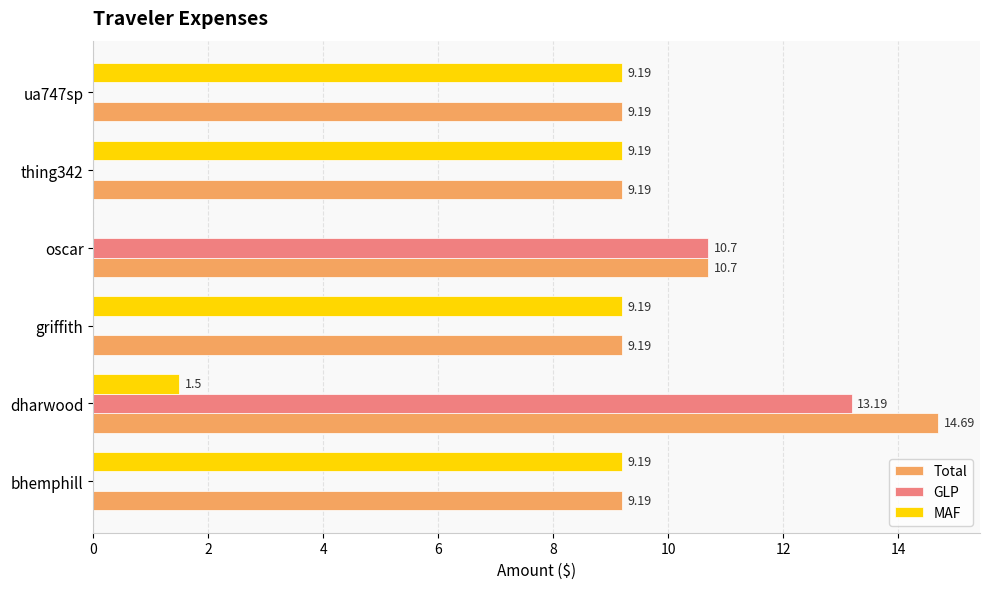

What is the total value across all series at ua747sp?

18.4